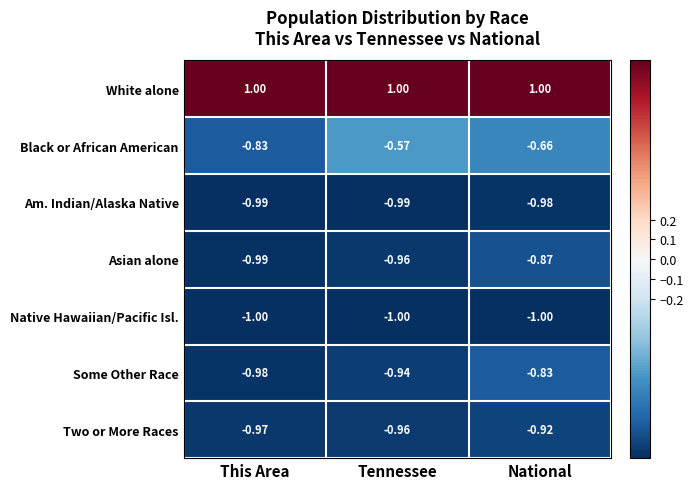

Where is Native Hawaiian/Pacific Isl. nearest to the value -1?

This Area